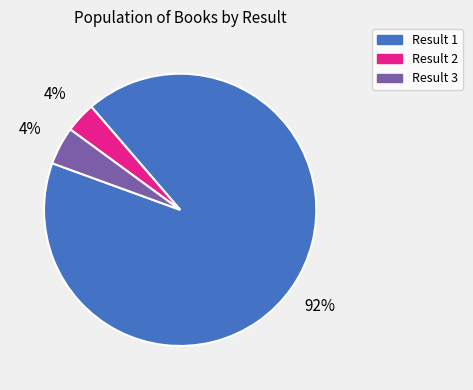

To the nearest percent, what is the average slice percentage?

33%